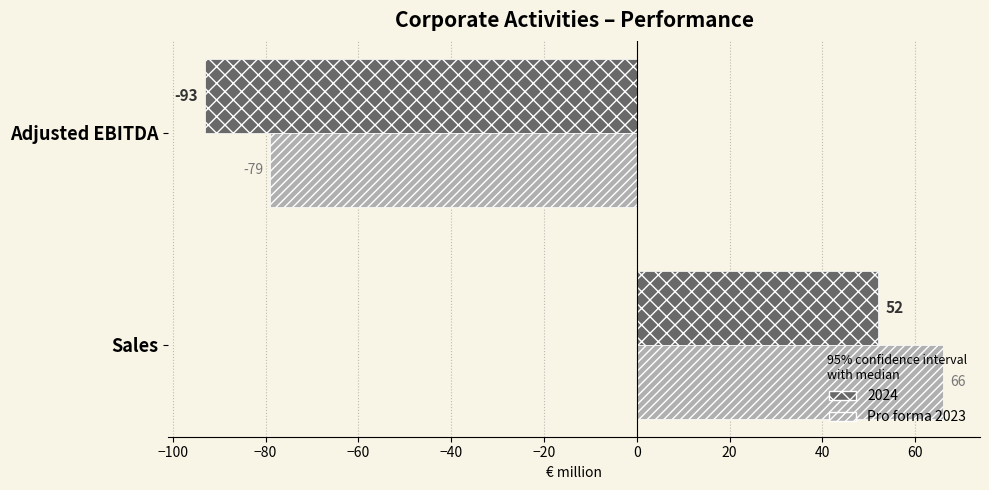

Which label corresponds to the smallest value in the chart?

Adjusted EBITDA